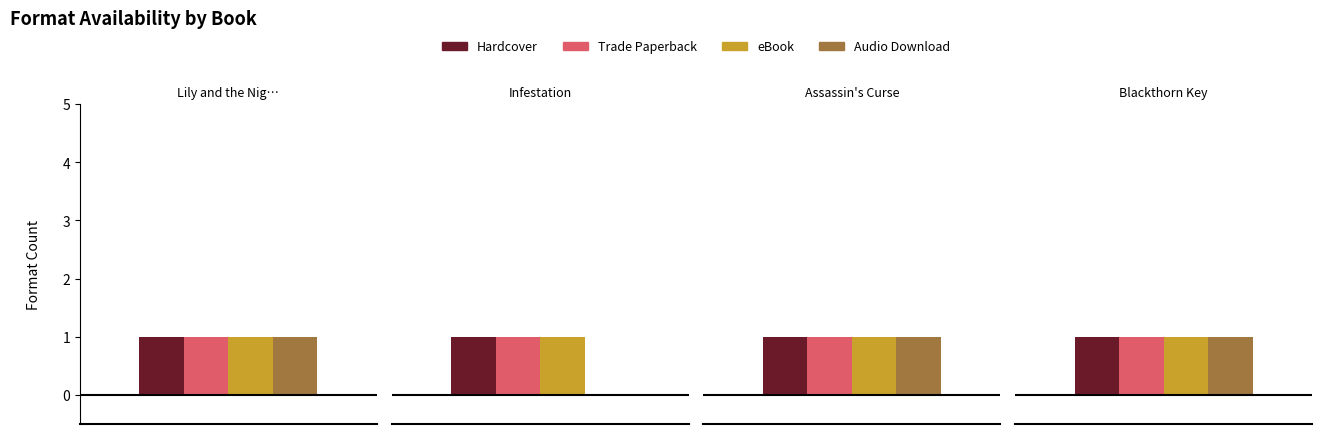

At how many categories does at least one series exceed 0?

4